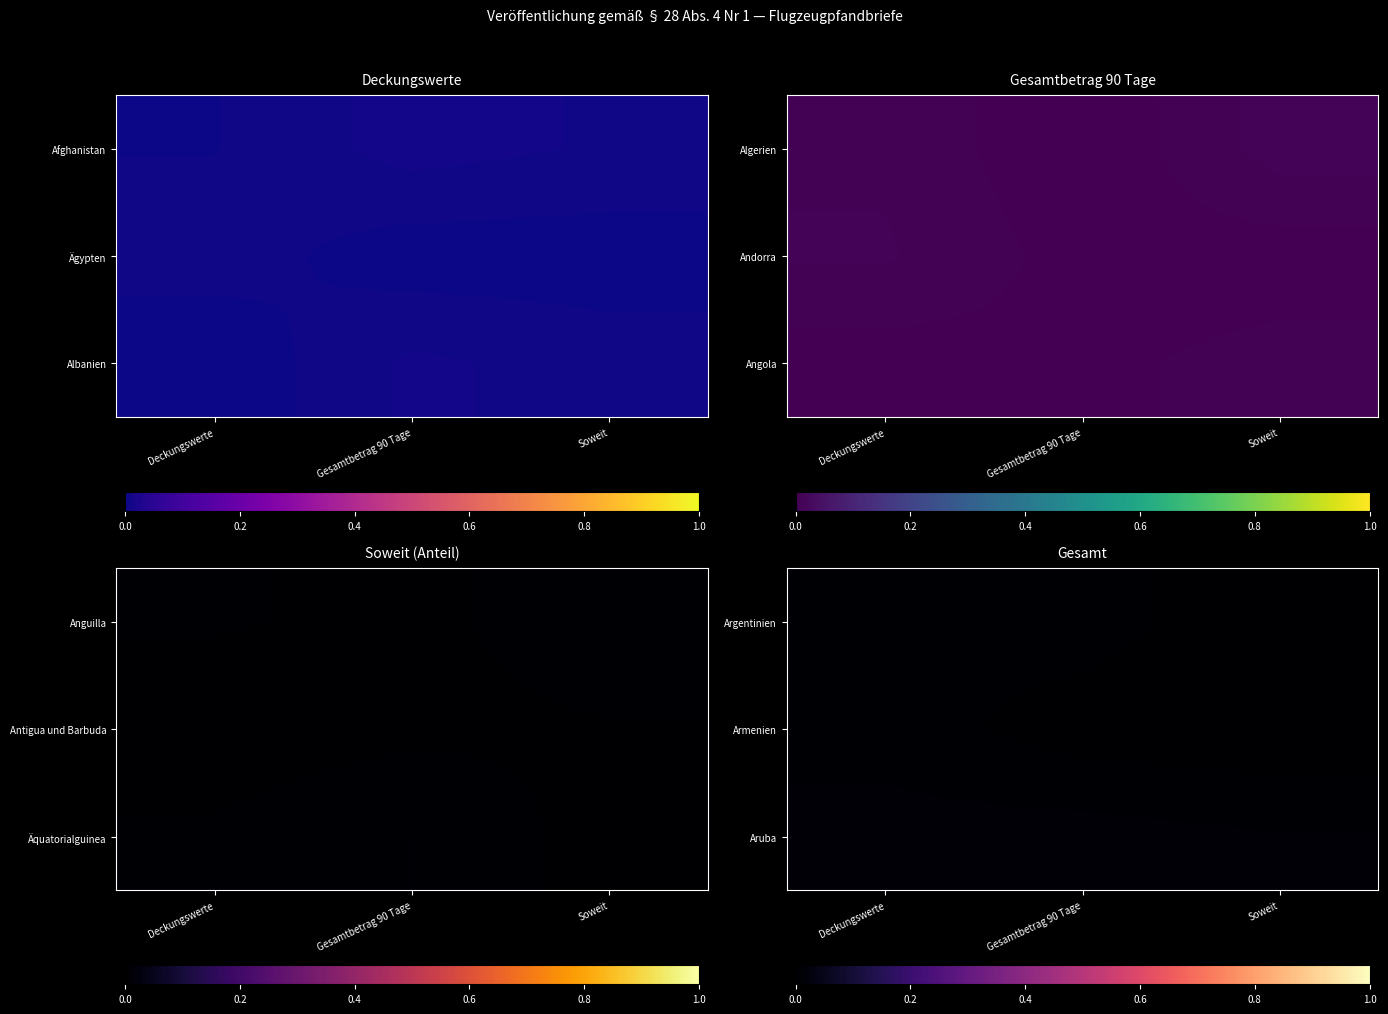

Is it true that Argentinien equals 0.0 at Gesamtbetrag 90 Tage?

False